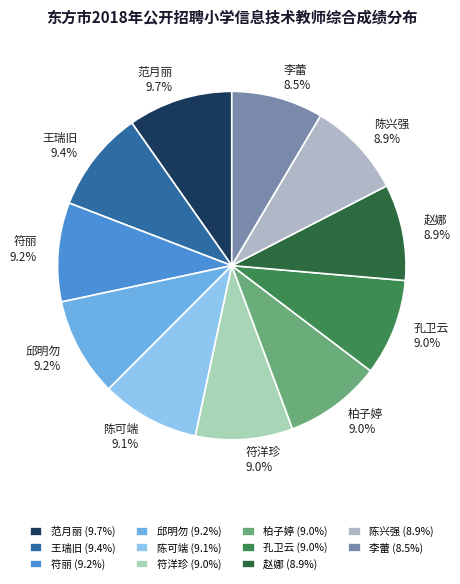

True or false: 陈兴强 accounts for 1% of the total.

False